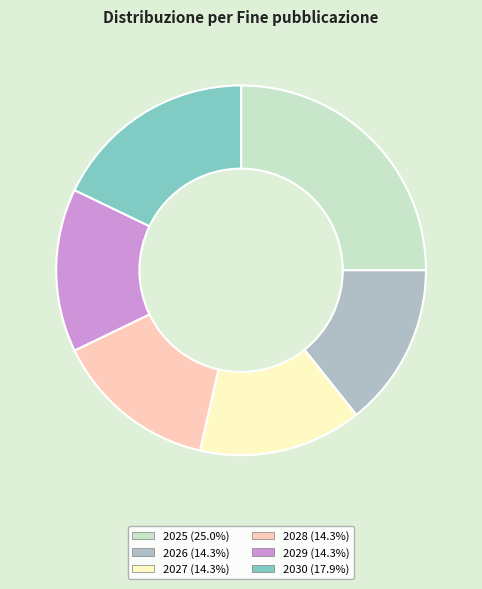

Which slice is the largest?

2025